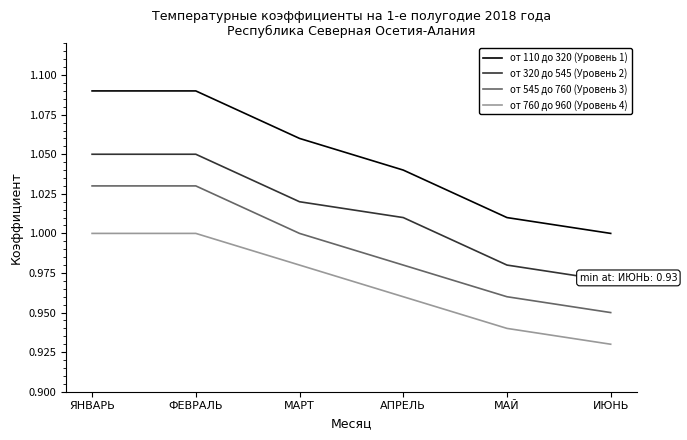

At which label is от 545 до 760 (Уровень 3) closest to 0?

ИЮНЬ